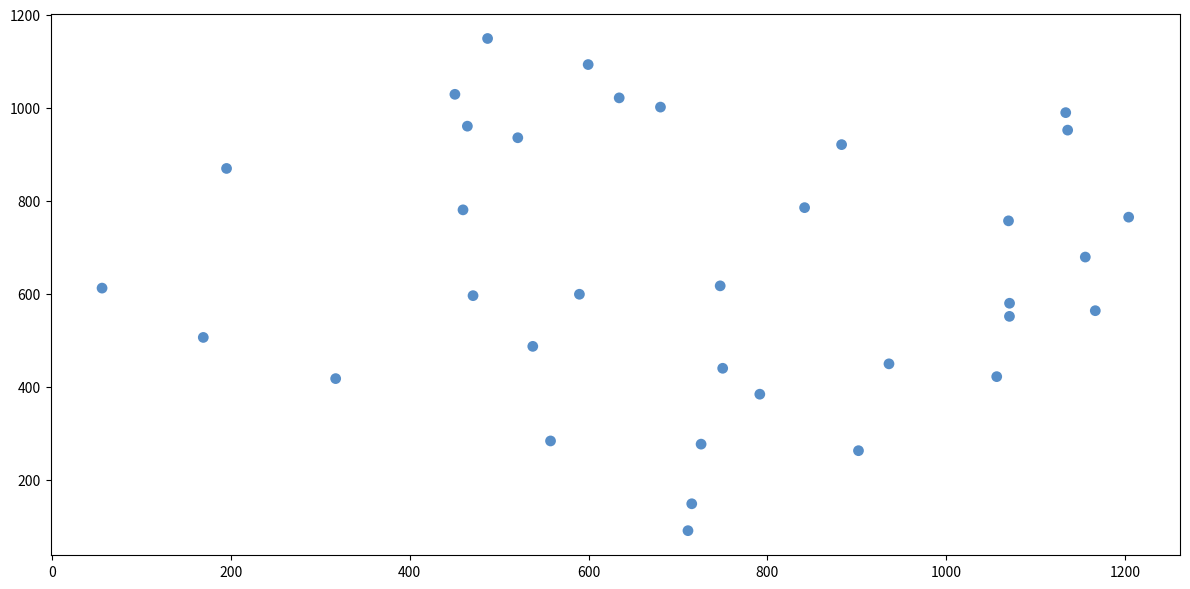

What is the range of X values (max minus min)?

1148.4